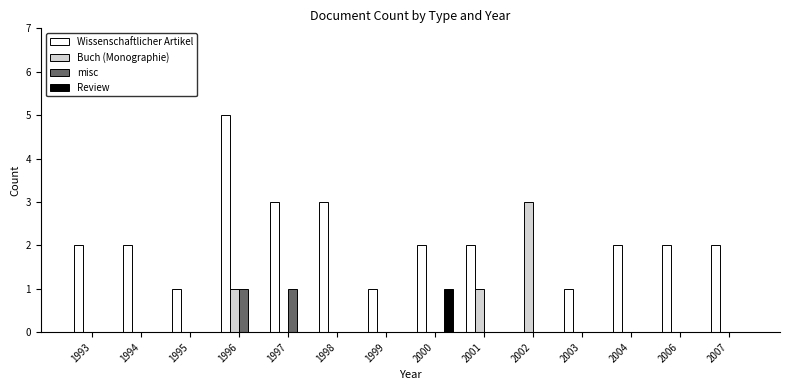

Is it true that Wissenschaftlicher Artikel equals 3 at 2004?

False